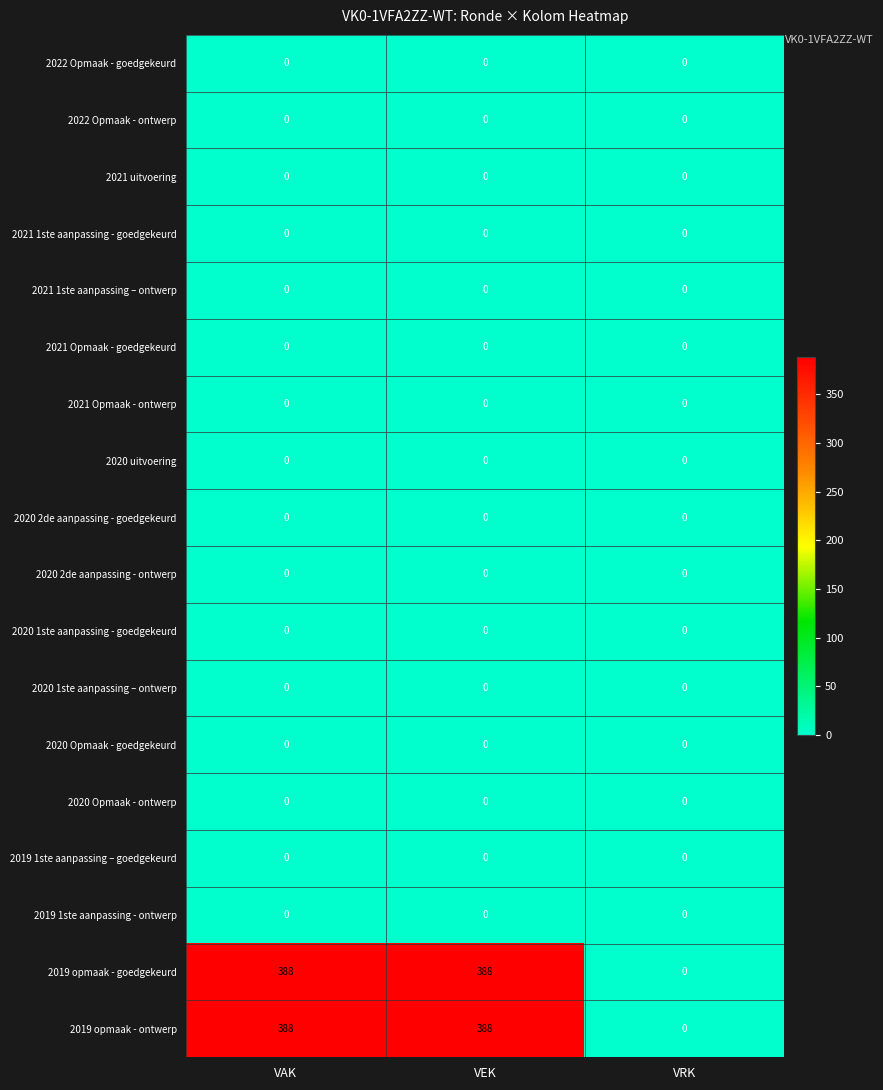

What is the maximum value for 2019 opmaak - ontwerp?

388